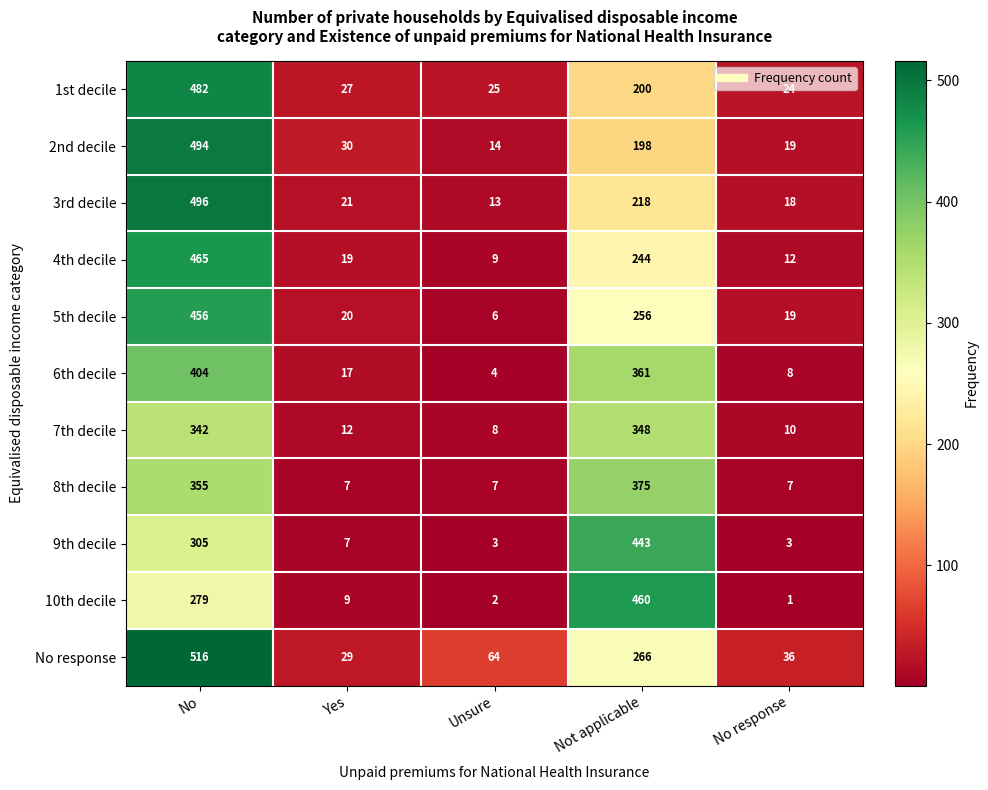

The value of 7th decile at No response is 14. True or false?

False